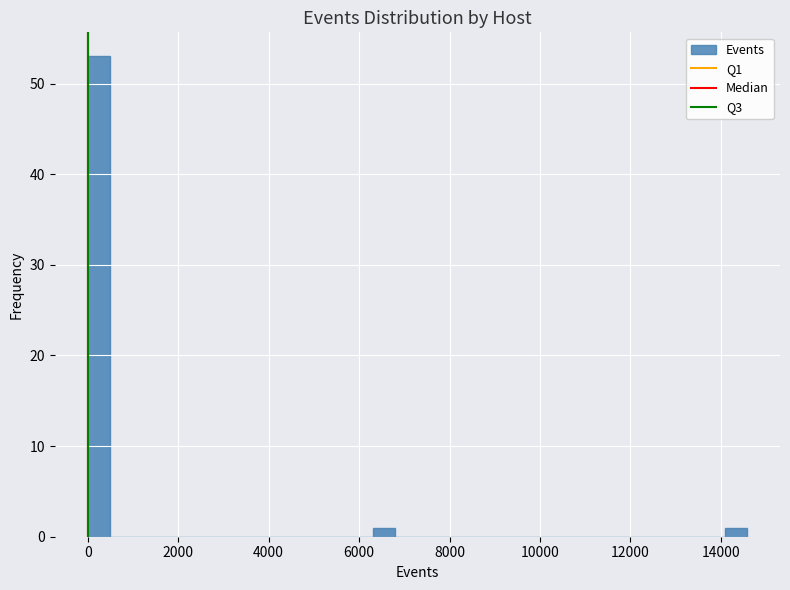

Around what value on the x-axis is the tallest bar? Give the approximate position of its centre, as read against the axis.

200